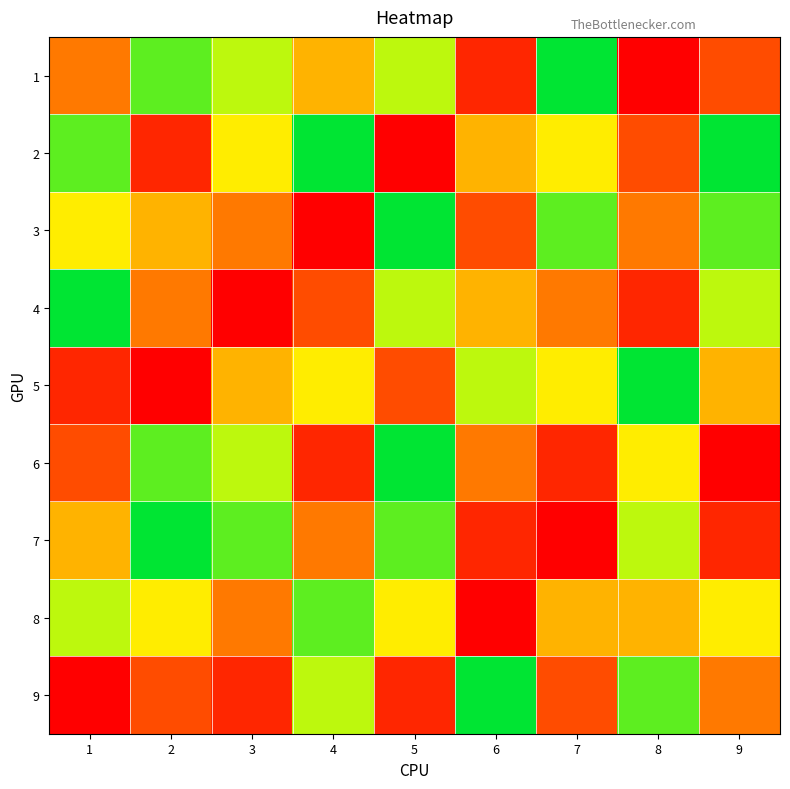

At 6, list the series in order from smallest to largest.

8, 1, 7, 3, 6, 2, 4, 5, 9